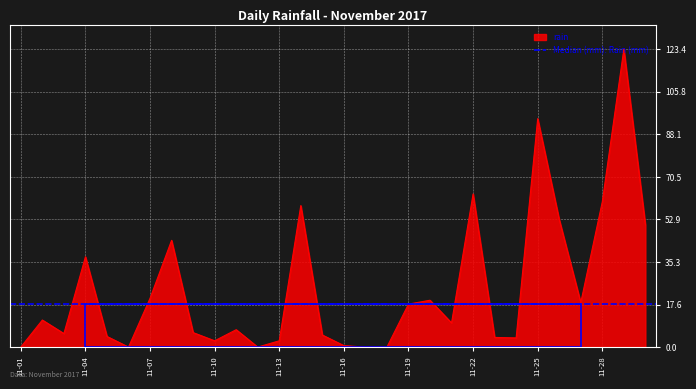

True or false: rain has a value of 150.9 at 11-25.

False